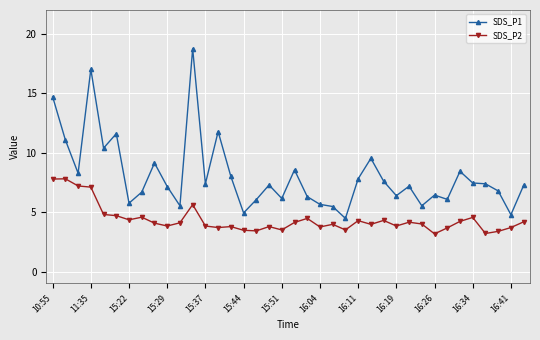

Which series has the largest total across all categories?

SDS_P1